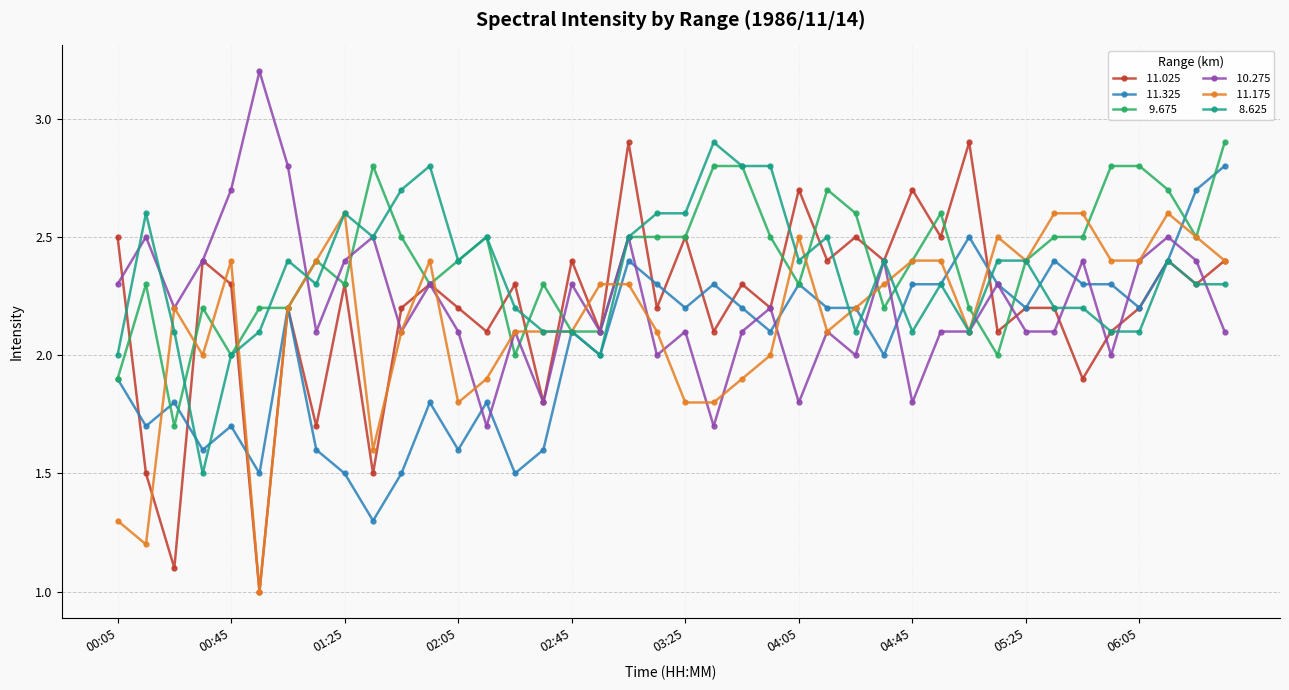

What is the greatest value displayed?

3.2